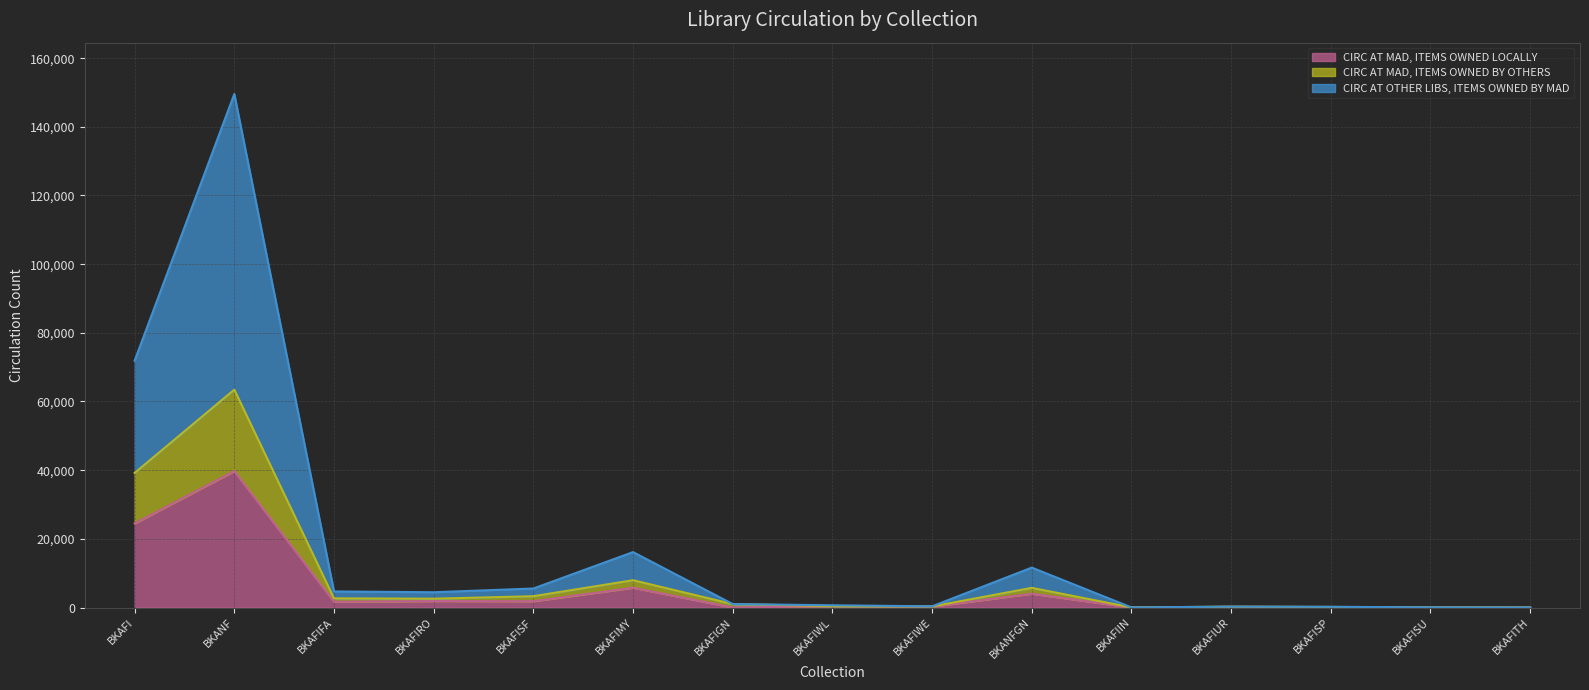

What is the spread (max minus min) of values at BKAFIFA?

3005